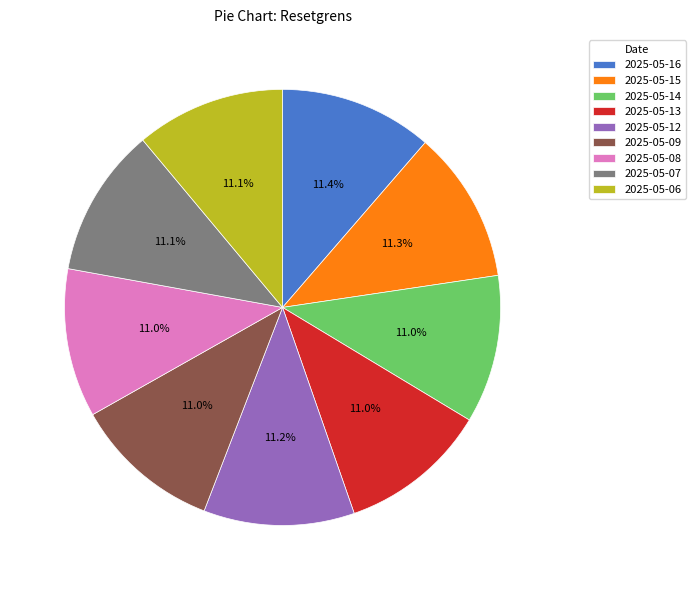

How many segments does this pie chart have?

9